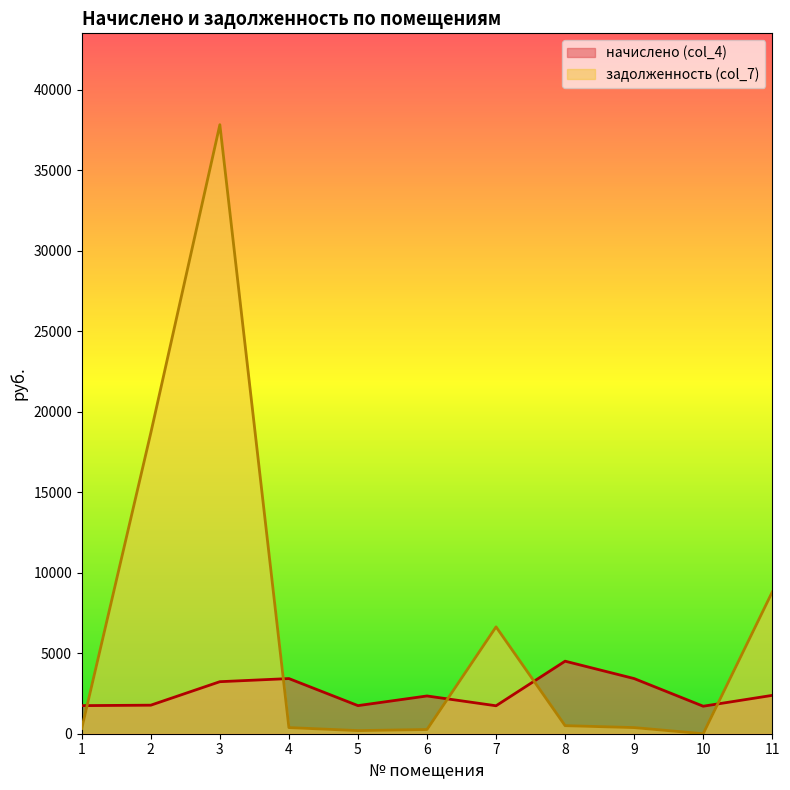

Which series has the widest spread of values?

задолженность (col_7)